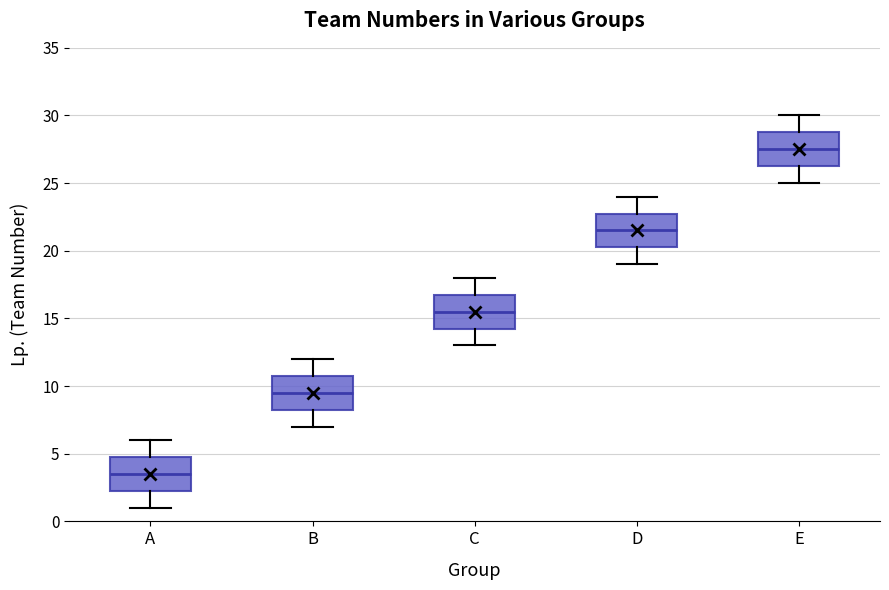

Reading left to right, transcribe this box plot: for each box, give where its median line is, the range the box spans, and where its two whiskers end, as read against the y-axis. The values are not printed on the chart, so give them approximately, as read against the axis.

A: median 3.5, box 2.5 to 5.0, whiskers 1.0 to 6.0
B: median 9.5, box 8.5 to 11.0, whiskers 7.0 to 12.0
C: median 15.5, box 14.5 to 17.0, whiskers 13.0 to 18.0
D: median 21.5, box 20.5 to 23.0, whiskers 19.0 to 24.0
E: median 27.5, box 26.5 to 29.0, whiskers 25.0 to 30.0